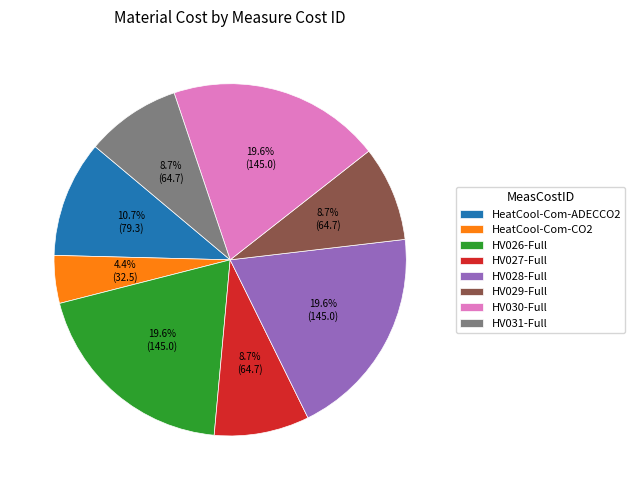

To the nearest percent, what percentage of the pie is HeatCool-Com-ADECCO2?

11%